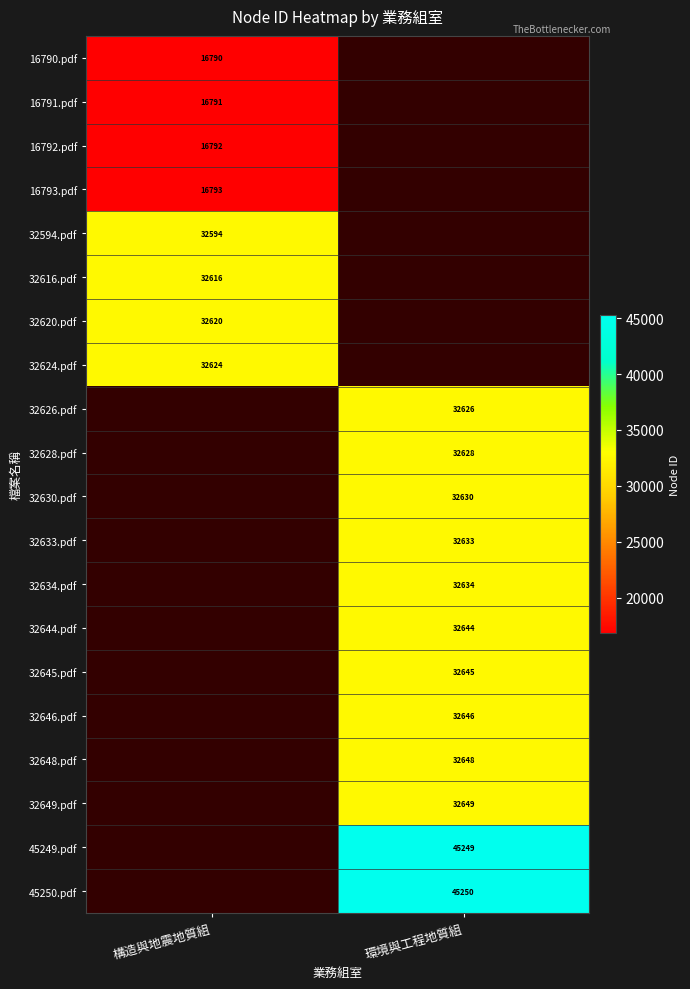

The 32646.pdf series shows 32646 at 環境與工程地質組. True or false?

True